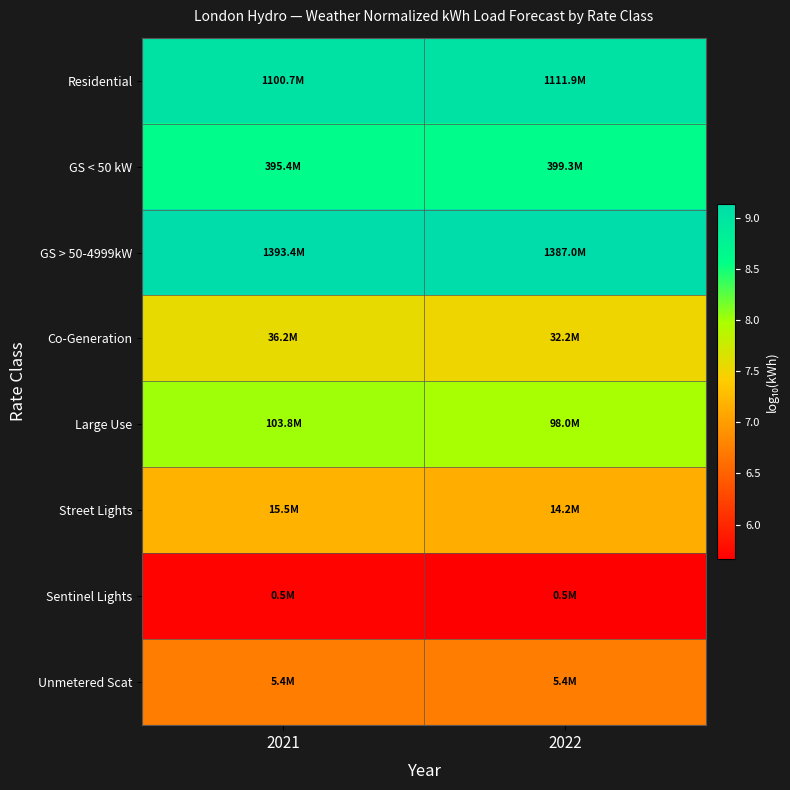

How many distinct data groups are displayed?

8